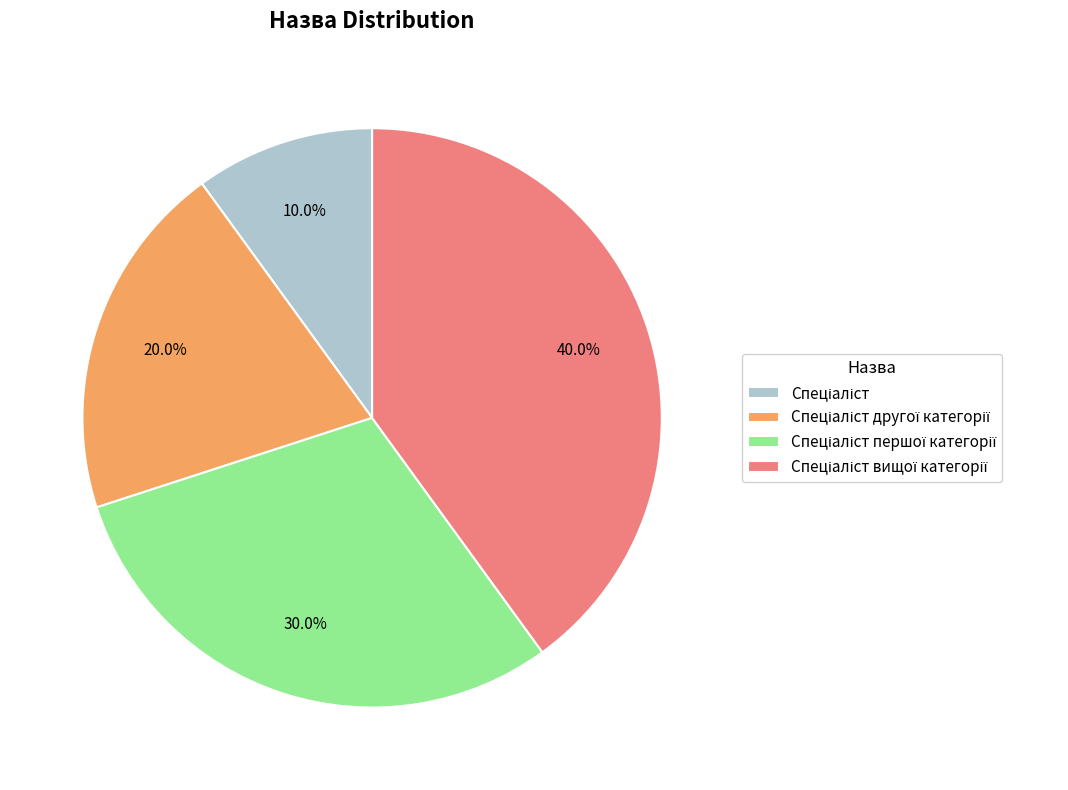

Is there any slice that represents more than half of the pie?

No